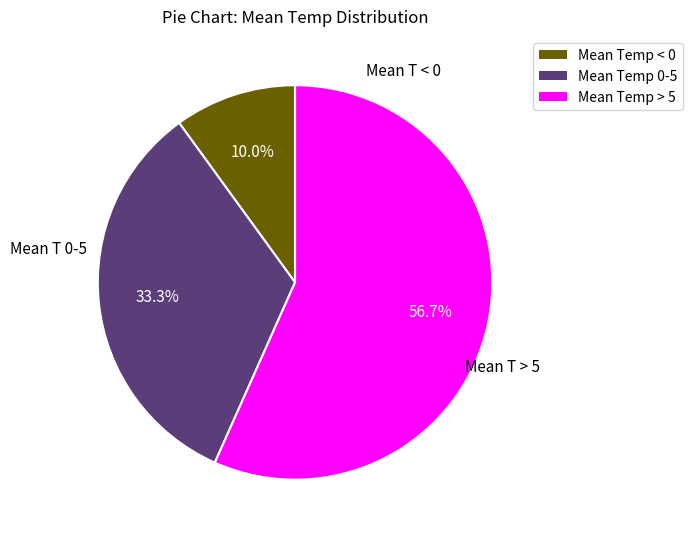

Does any single category account for the majority?

Yes